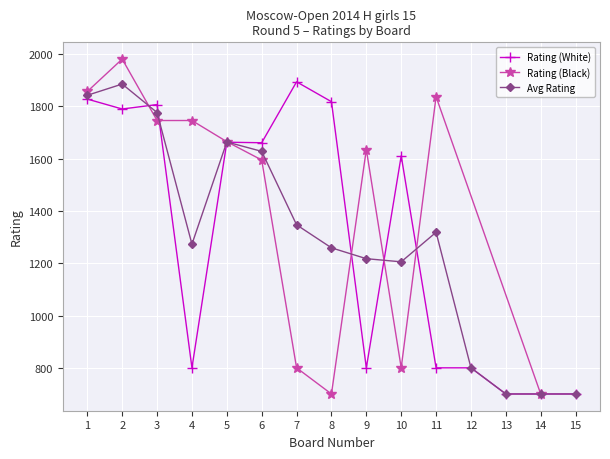

How many categories are shown in the chart?

15